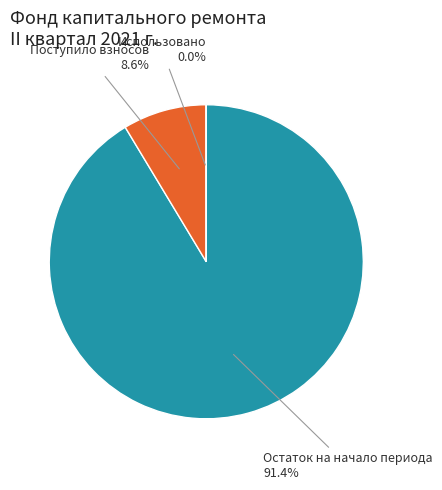

Is there a majority slice in this chart?

Yes